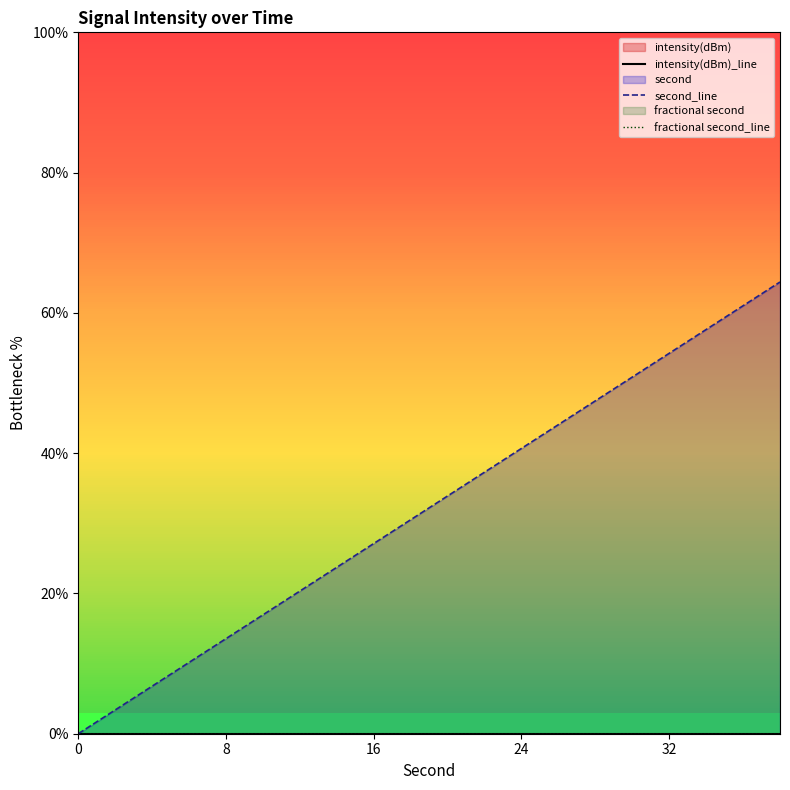

Rank the series by their maximum value, from lowest to highest.

intensity(dBm)_line, fractional second_line, second_line